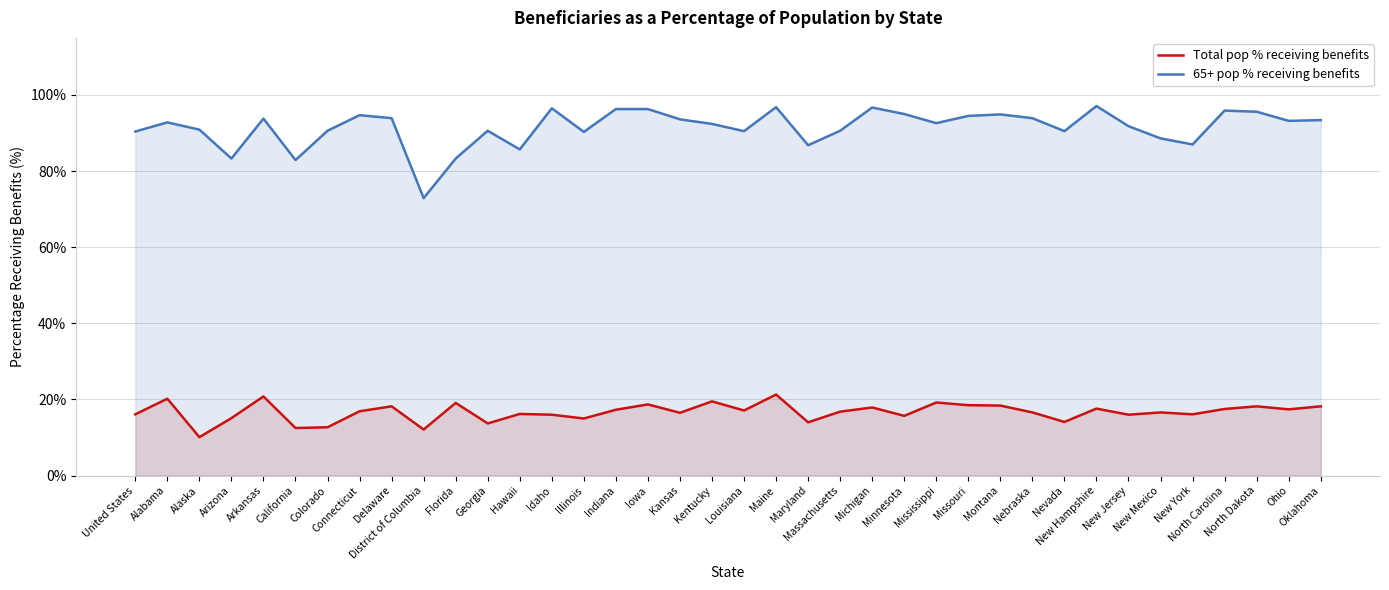

Where is 65+ pop % receiving benefits nearest to the value 85?

Hawaii